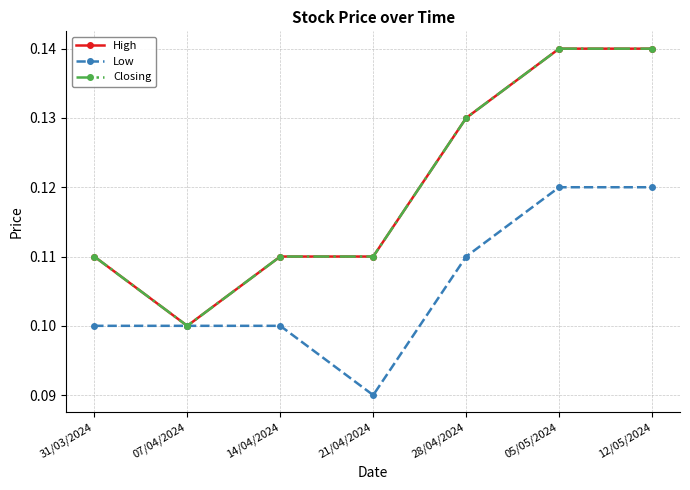

Is this an area chart (filled region under the line)?

No